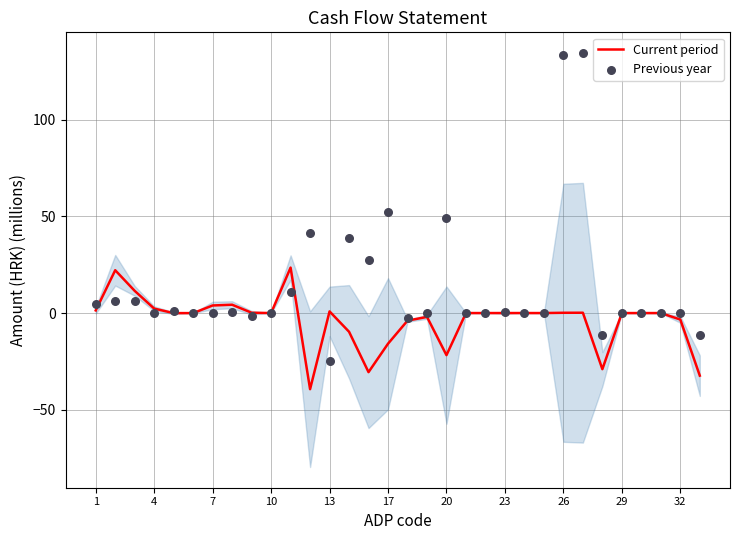

At how many categories does at least one series exceed 100?

2